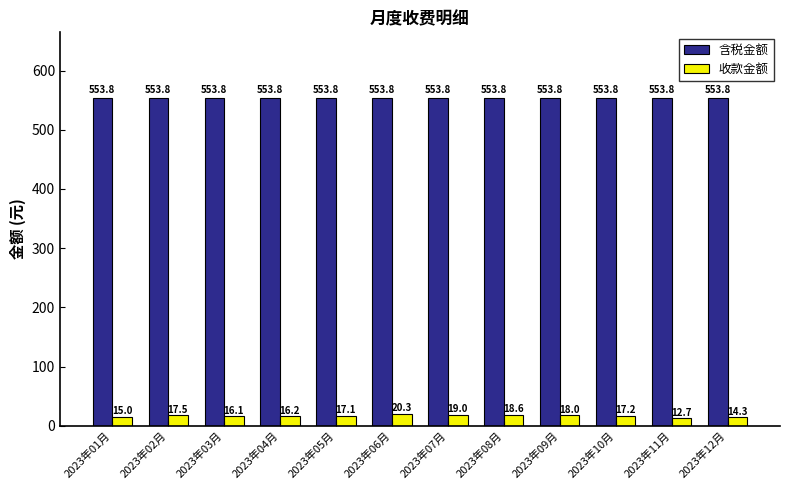

At which category is the sum across all series the highest?

2023年06月